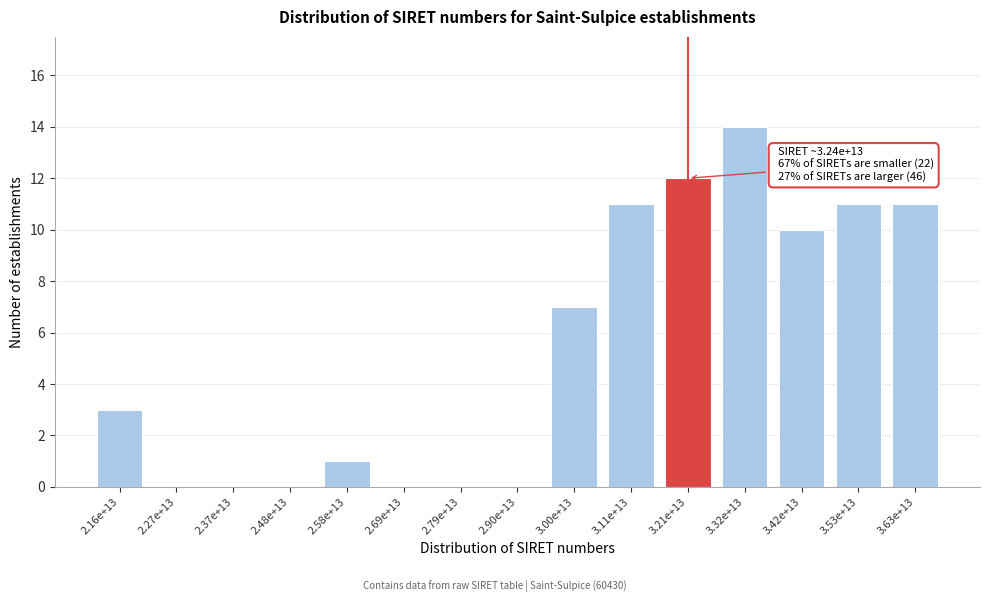

Reading left to right, extract all data points from this chart.

2.16e+13=3	2.27e+13=0	2.37e+13=0	2.48e+13=0	2.58e+13=1	2.69e+13=0	2.79e+13=0	2.90e+13=0	3.00e+13=7	3.11e+13=11	3.21e+13=12	3.32e+13=14	3.42e+13=10	3.53e+13=11	3.63e+13=11